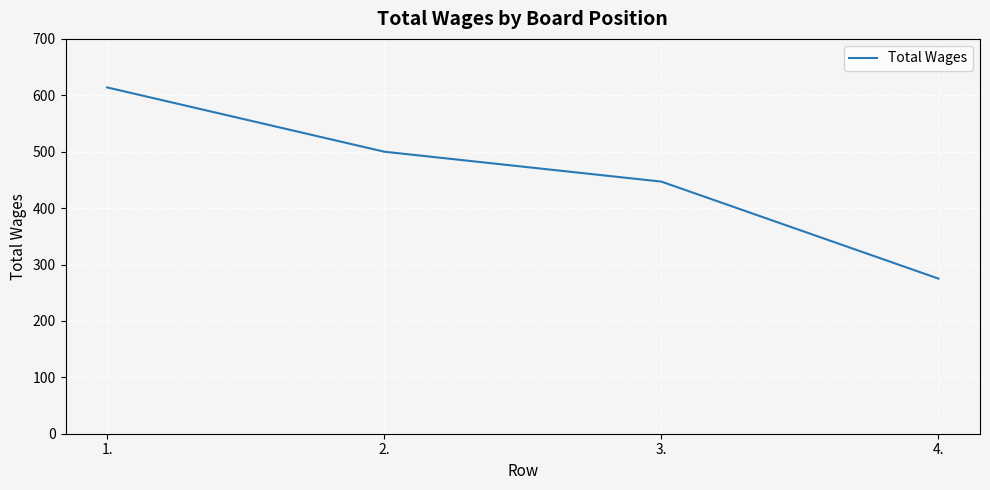

What is the maximum value shown in the chart?

614